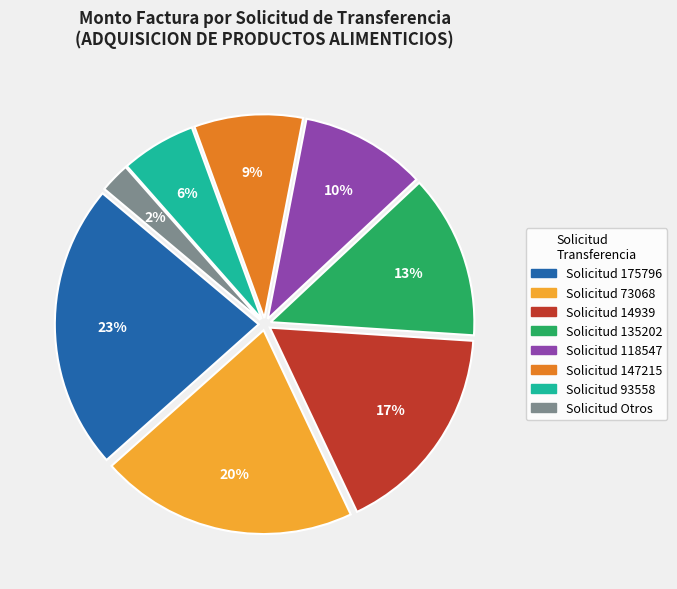

Does any single category account for the majority?

No